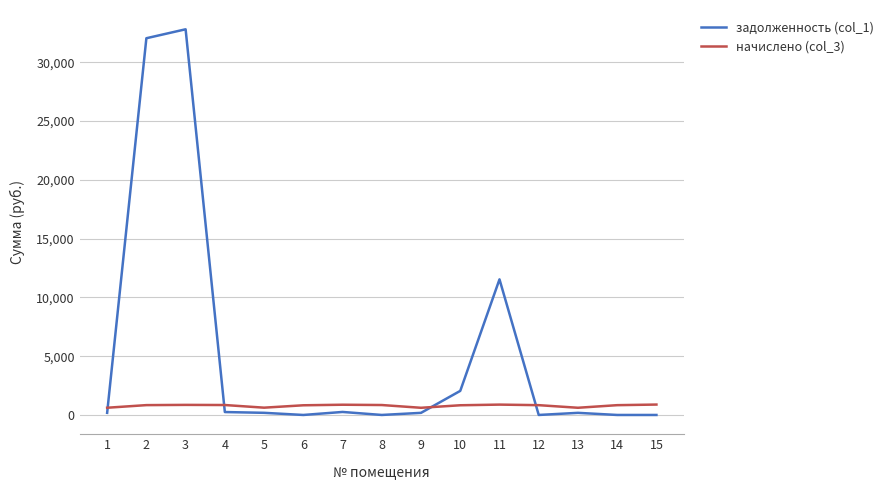

Count the number of categories in the chart.

15